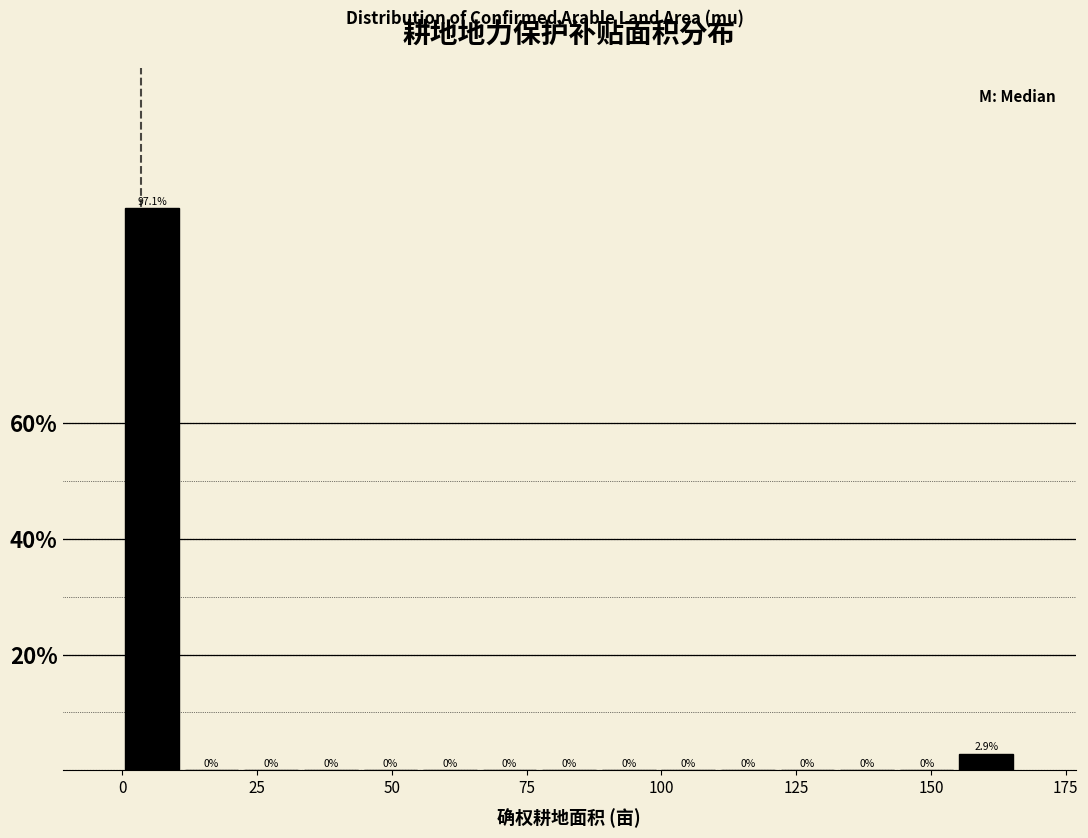

Around what value on the x-axis is the tallest bar? Give the approximate position of its centre, as read against the axis.

5